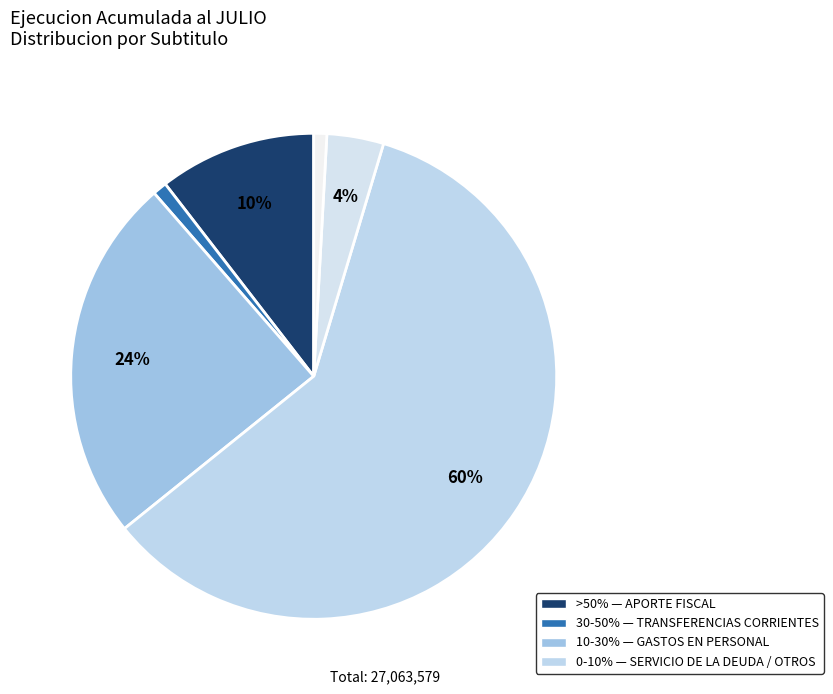

To the nearest percent, what is the difference between the largest and smallest slice percentages?

59%